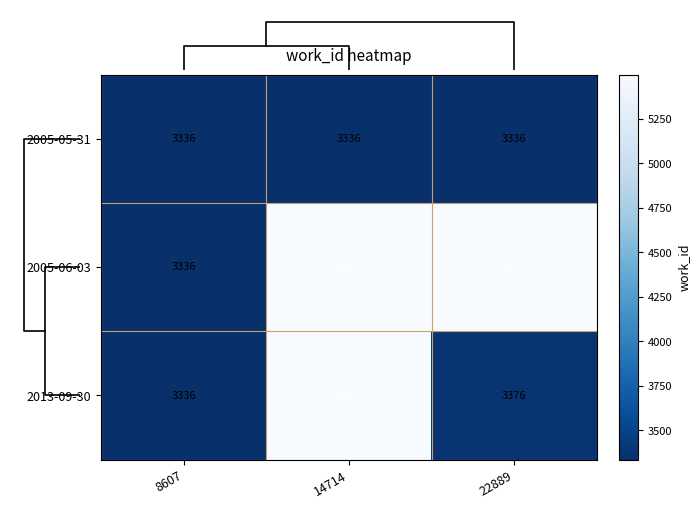

Read the 2005-05-31 value at 22889.

3336